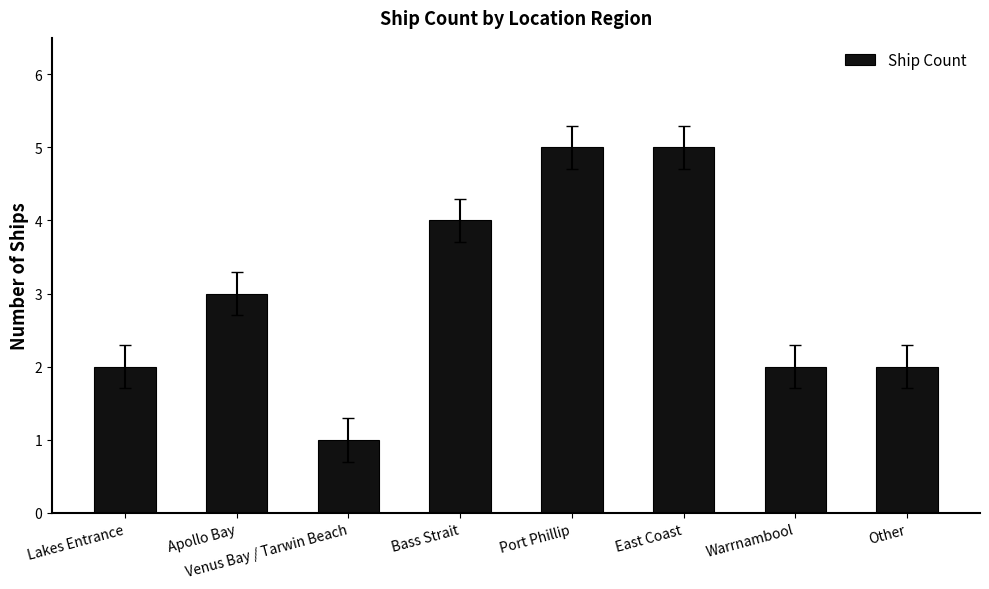

The chart shows a value of 0 at Venus Bay / Tarwin Beach. True or false?

False